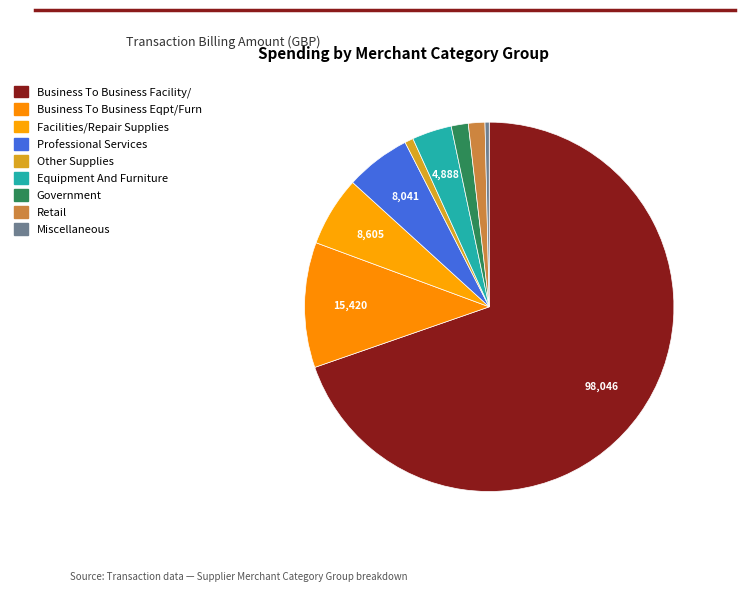

How many segments does this pie chart have?

9